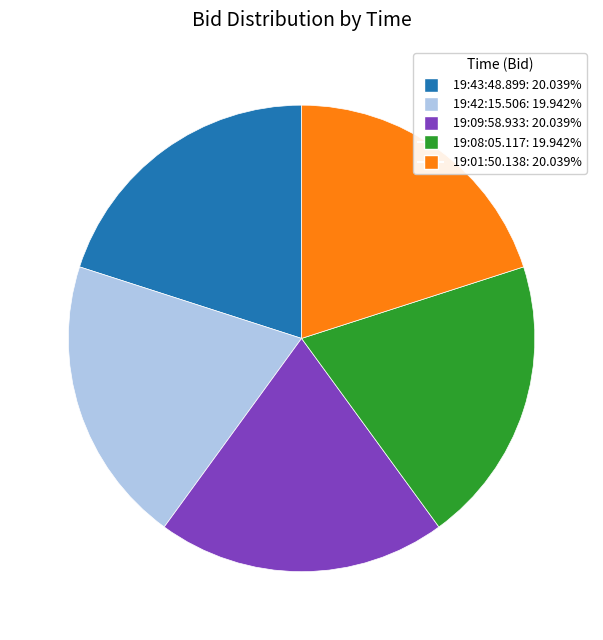

What is the ratio of the value at 19:09:58.933: 20.039% to the value at 19:42:15.506: 19.942%?

1.0